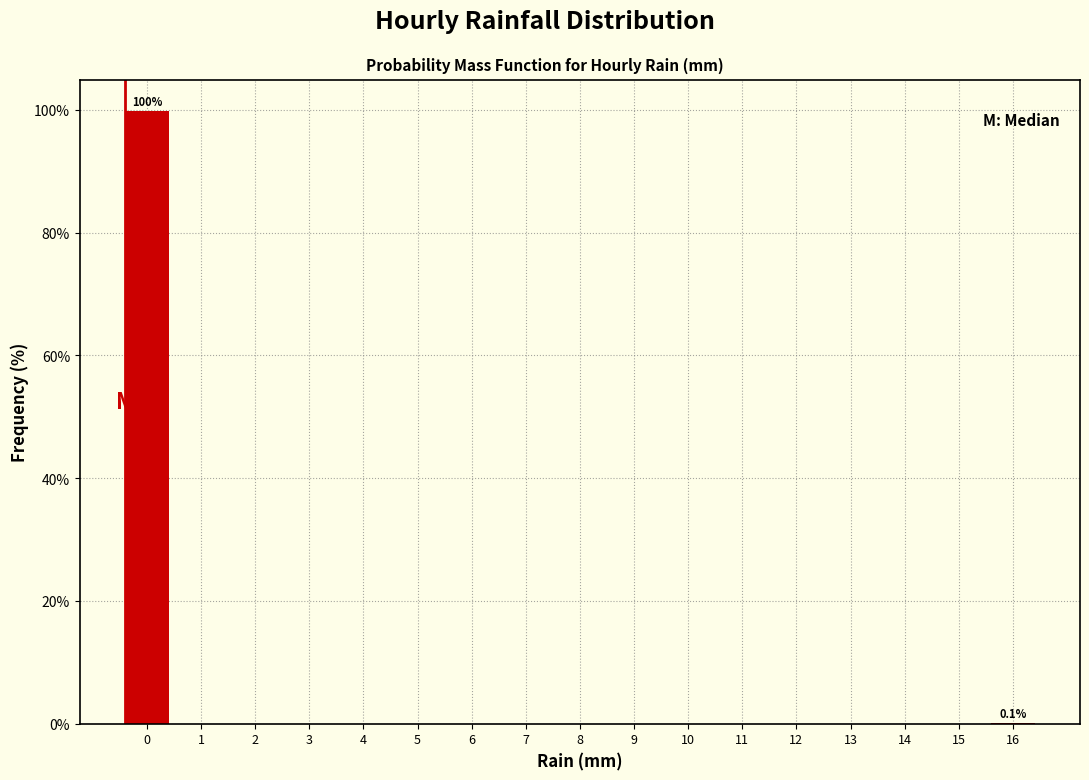

What is the greatest value displayed?

99.9